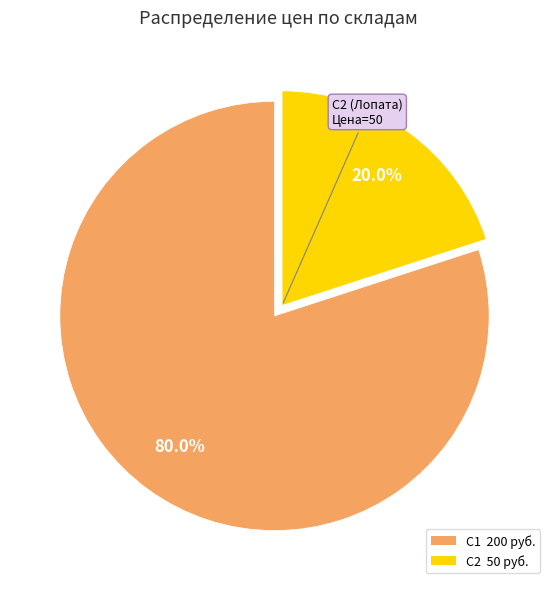

To the nearest percent, what portion does С2 represent?

20%